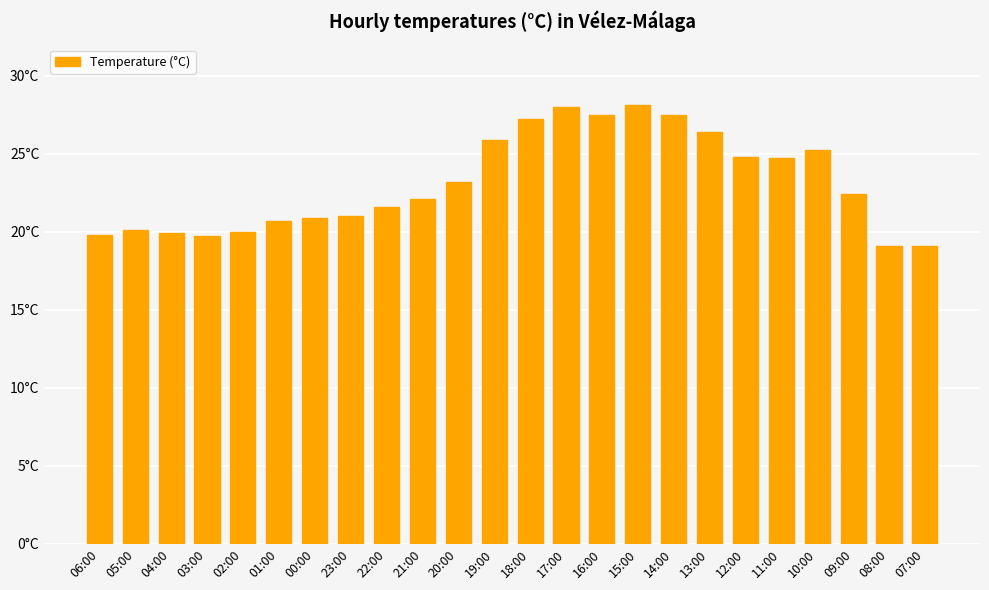

Is it true that the value at 02:00 is 20.0?

True